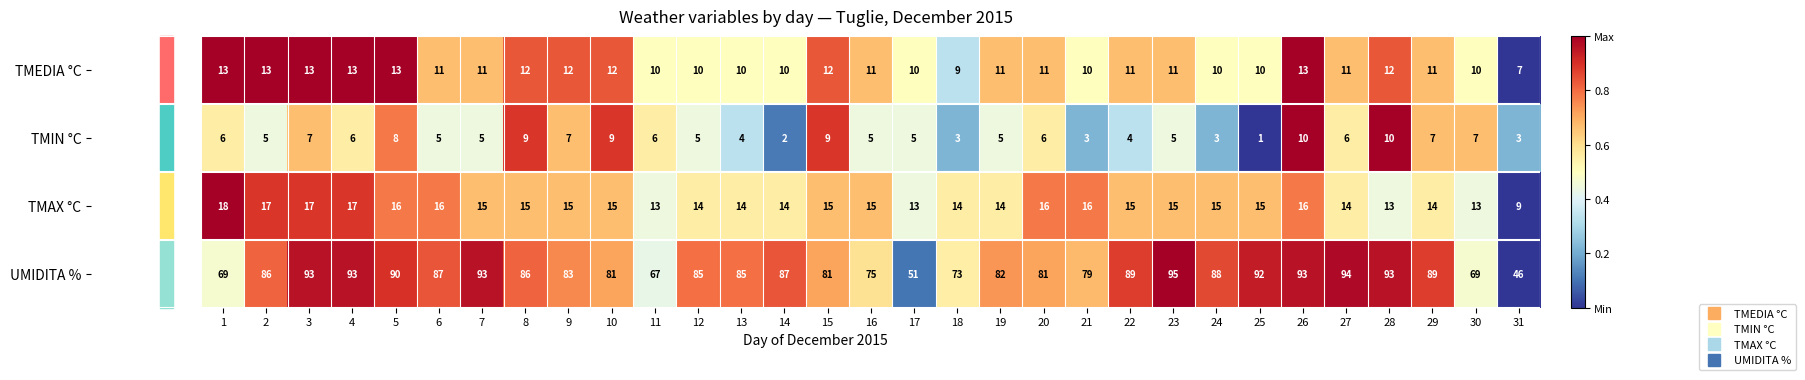

Read the TMIN °C value at 23.

5